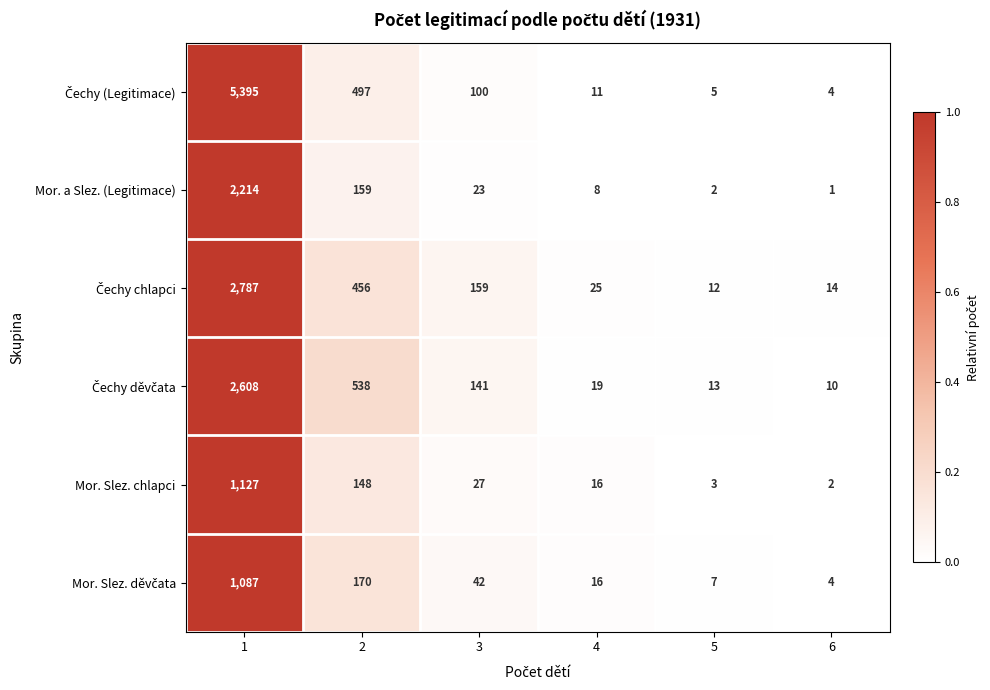

What is the sum of the Mor. Slez. chlapci values at 3 and 6?

29